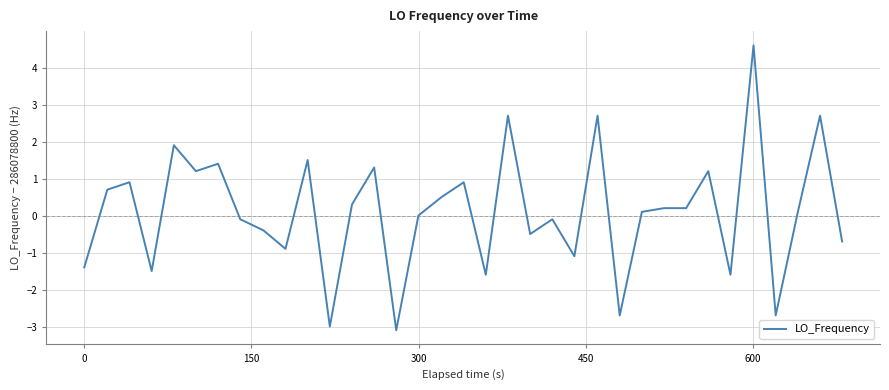

What is the difference between the maximum and minimum values?

7.7